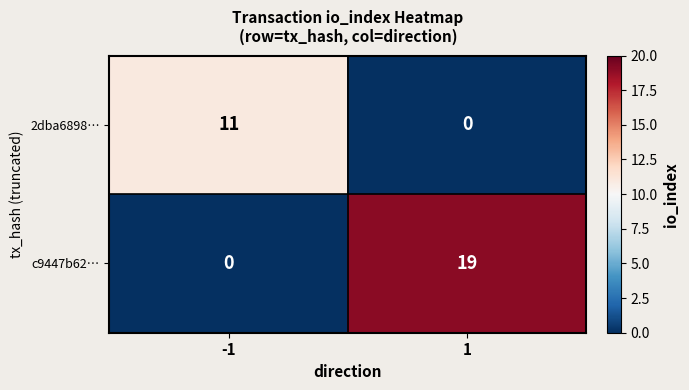

At 1, list the series in order from smallest to largest.

2dba6898…, c9447b62…